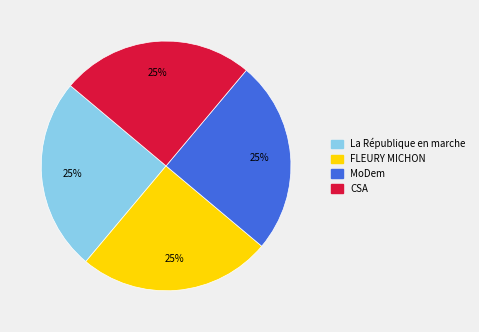

Is there any slice that represents more than half of the pie?

No